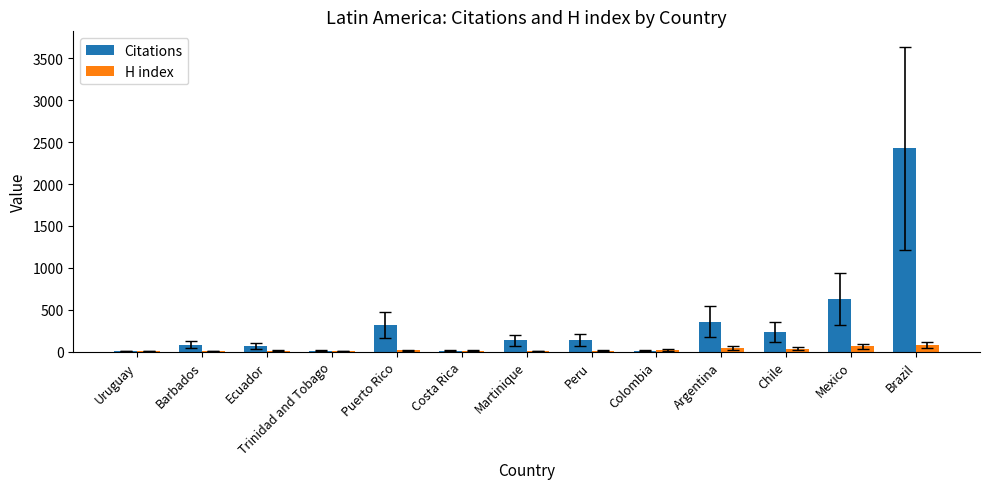

What is the average value of the H index series?

24